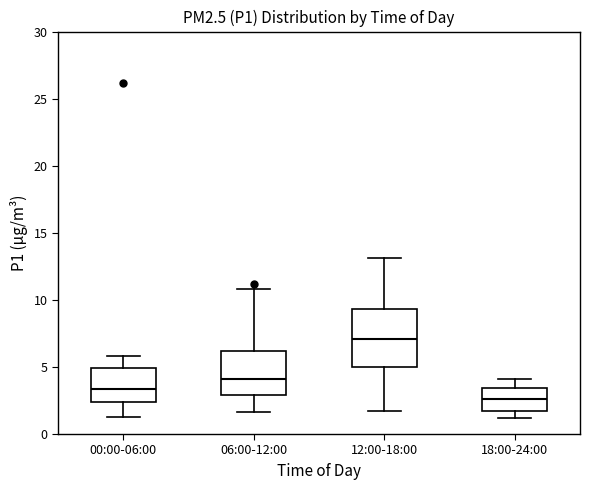

Which box is the tallest, from its lower edge to its upper edge?

12:00-18:00